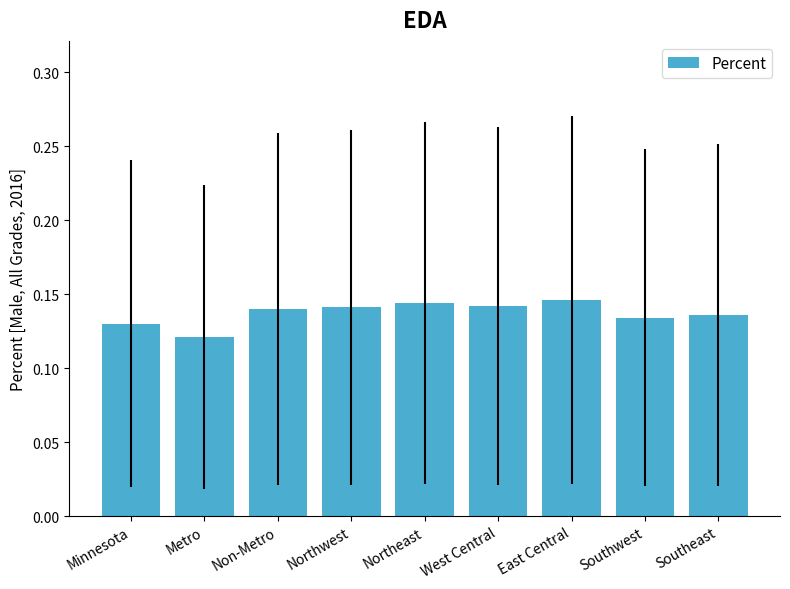

Is it true that the value at Southwest is 0.2?

False